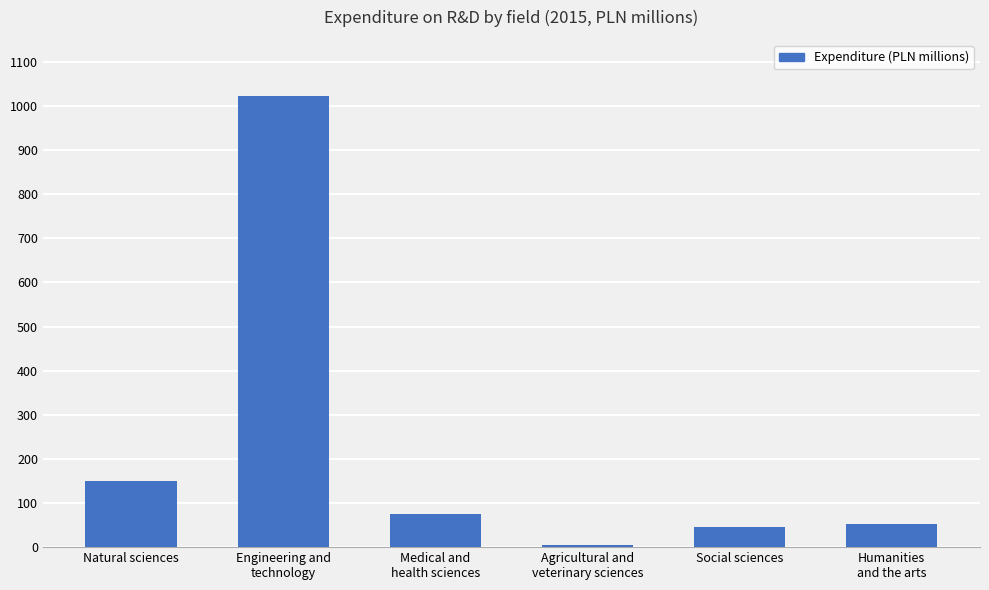

At which label is the value closest to 513?

Natural sciences